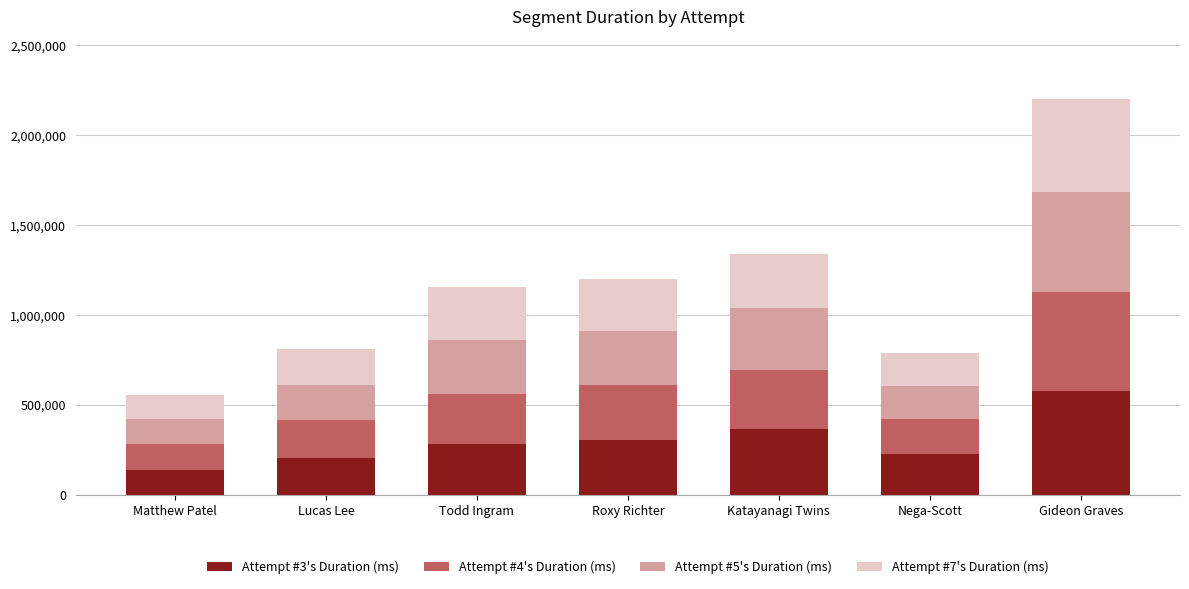

Where is Attempt #3's Duration (ms) nearest to the value 358141?

Katayanagi Twins